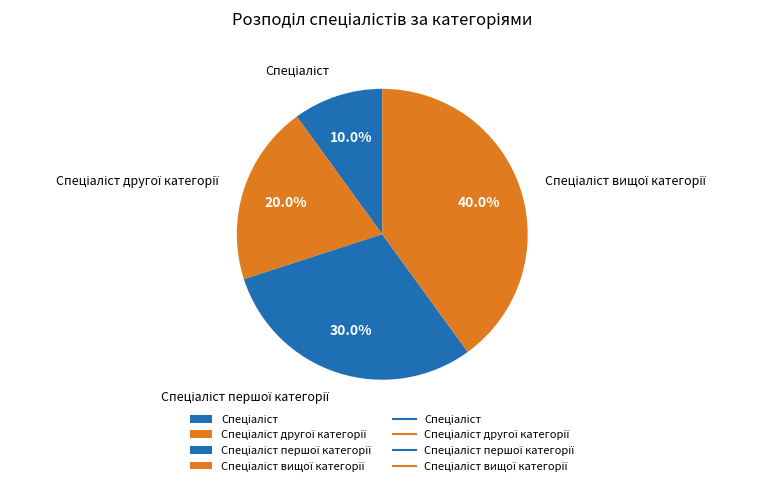

Does any single category account for the majority?

No